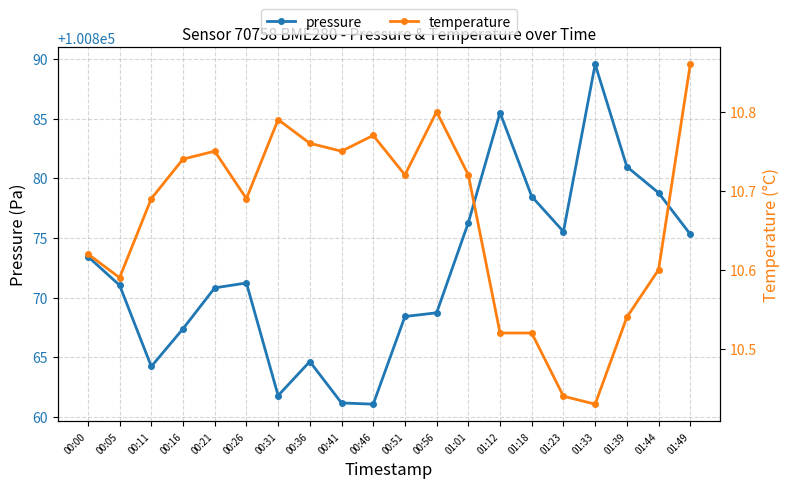

What is the difference between the maximum and minimum values in the temperature series?

0.4